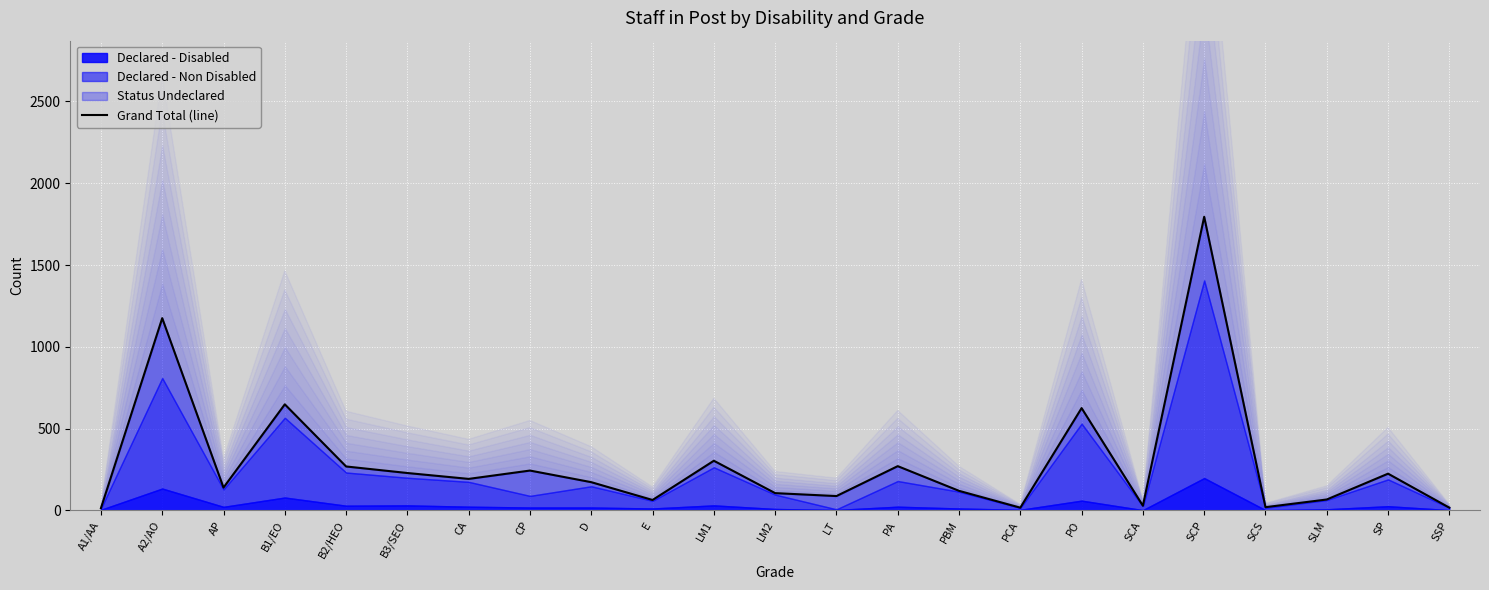

Which label corresponds to the smallest value in the chart?

A1/AA